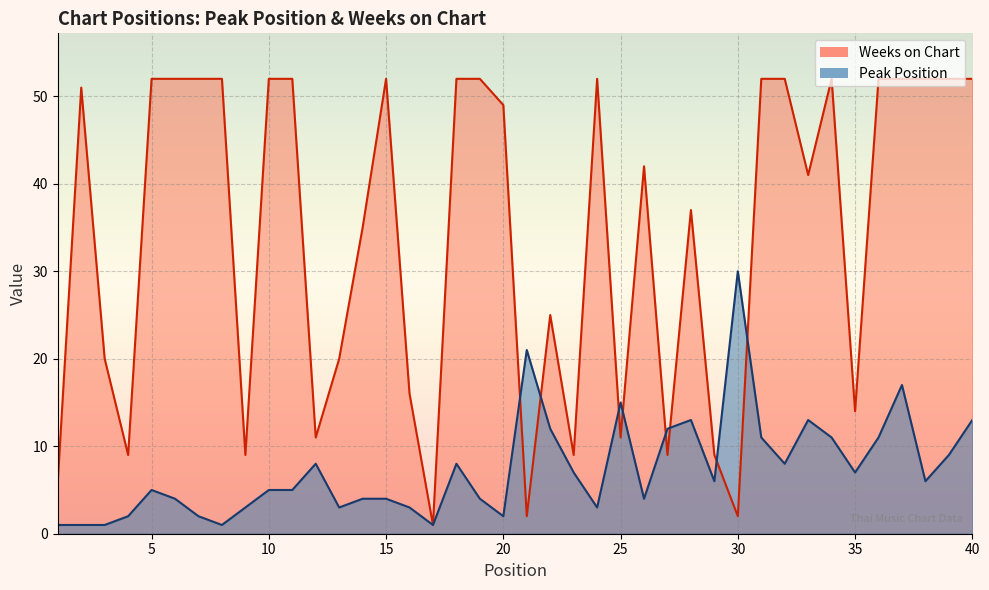

What is the total value across all series at 30?

32